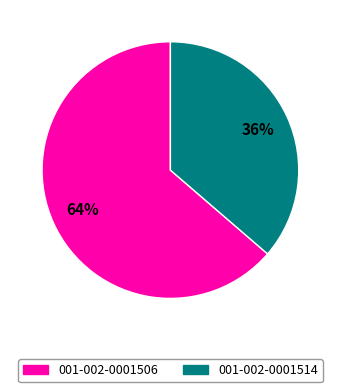

Does 001-002-0001514 account for over 50% of the chart?

No